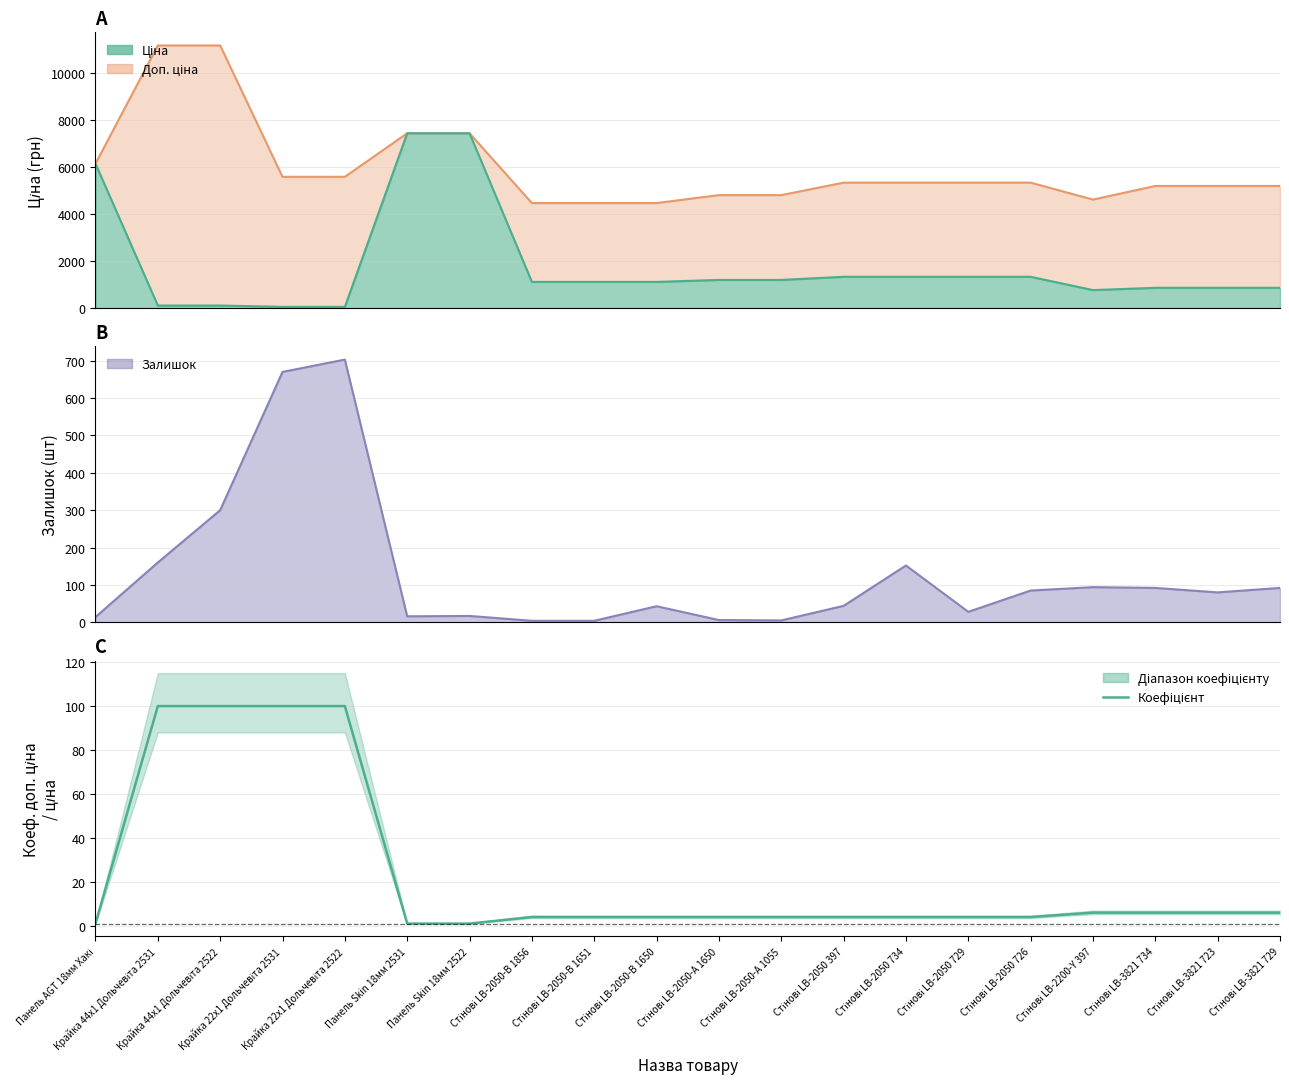

Which label corresponds to the smallest value in the chart?

Панель AGT 18мм Хакі